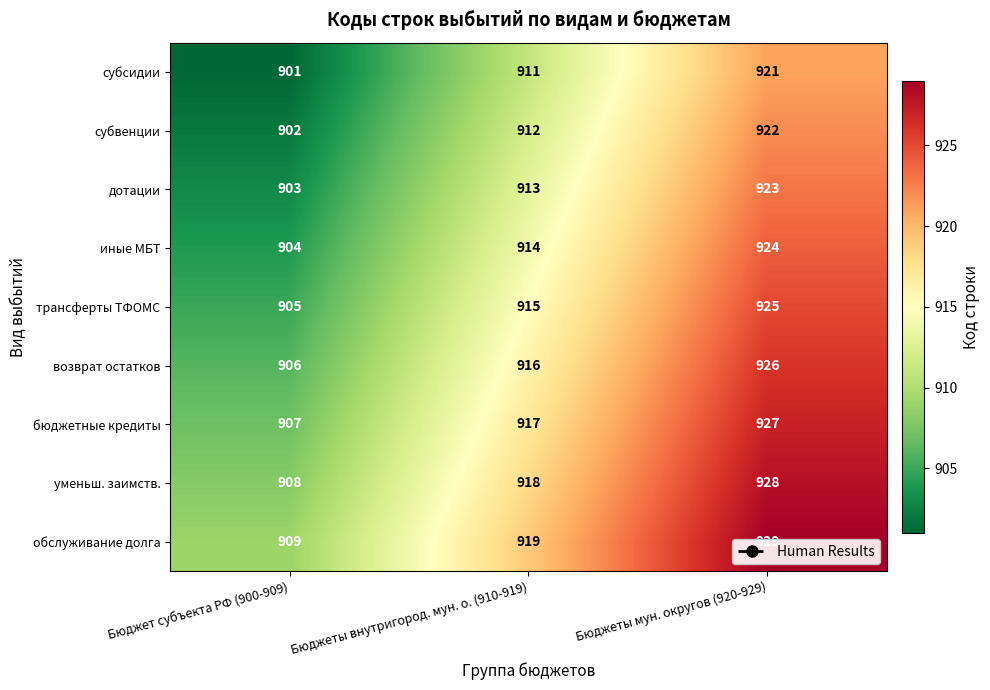

At which category is the sum across all series the highest?

Бюджеты мун. округов (920-929)